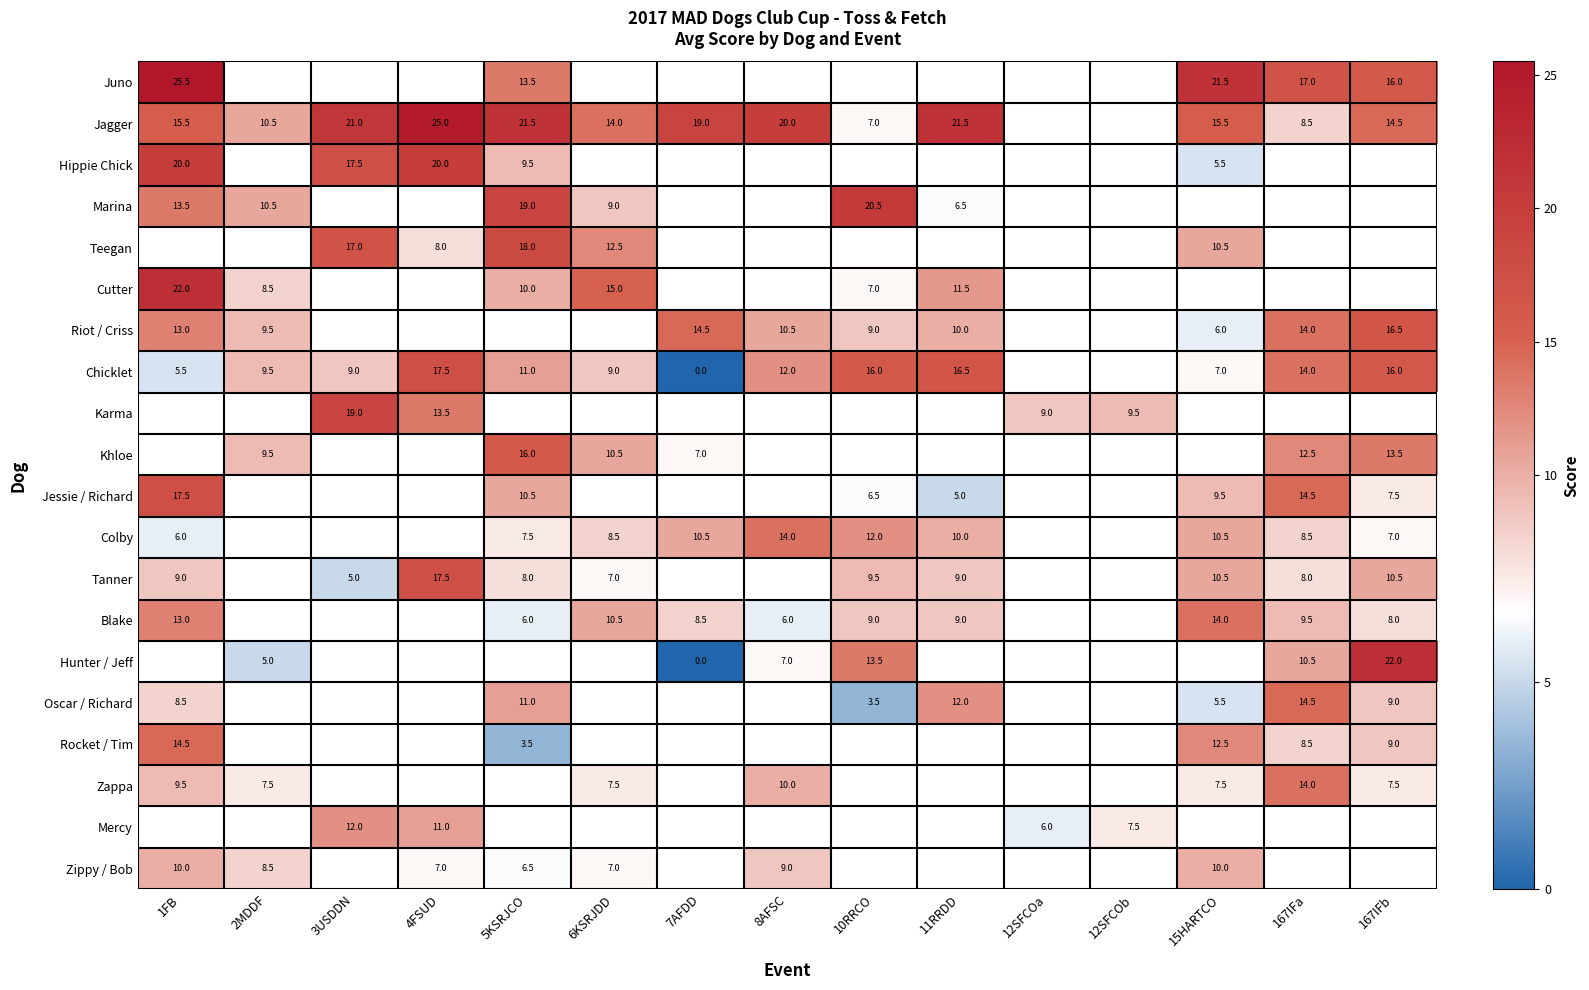

Is it true that Karma equals 9.5 at 12SFCOb?

True